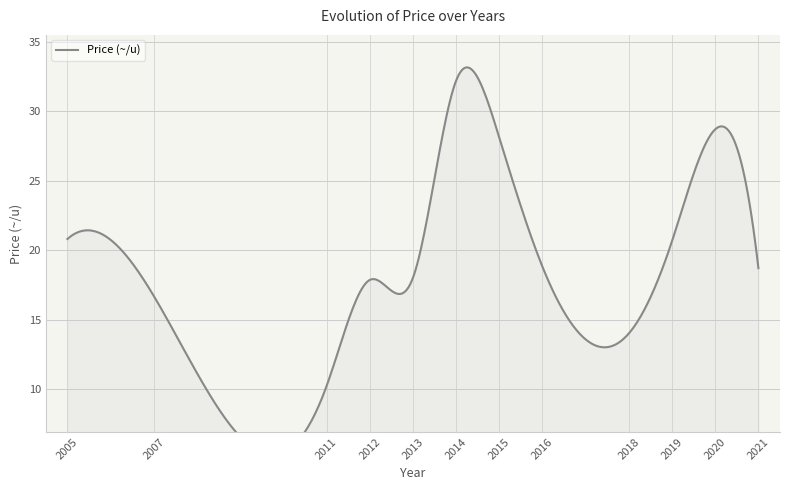

How many lines are shown in the chart?

1